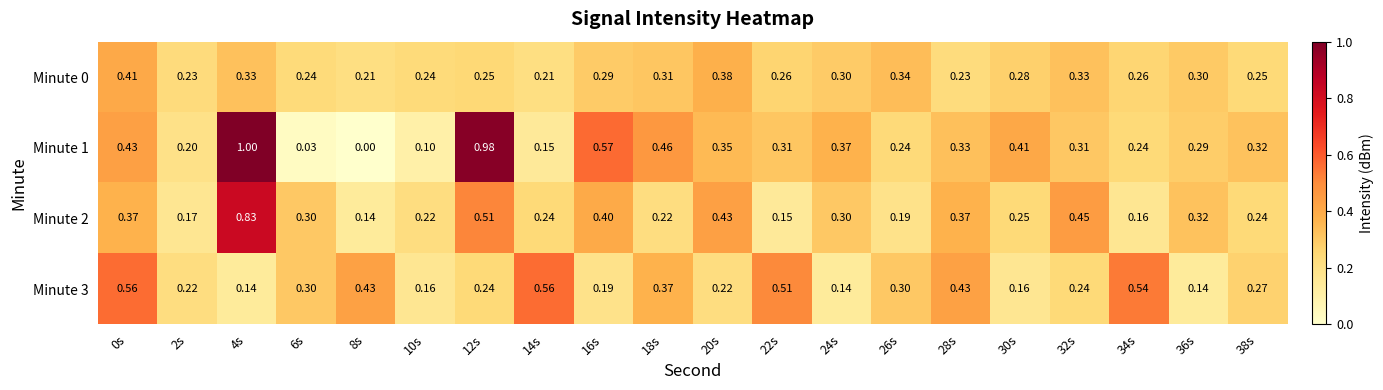

At how many categories does at least one series exceed 0?

20